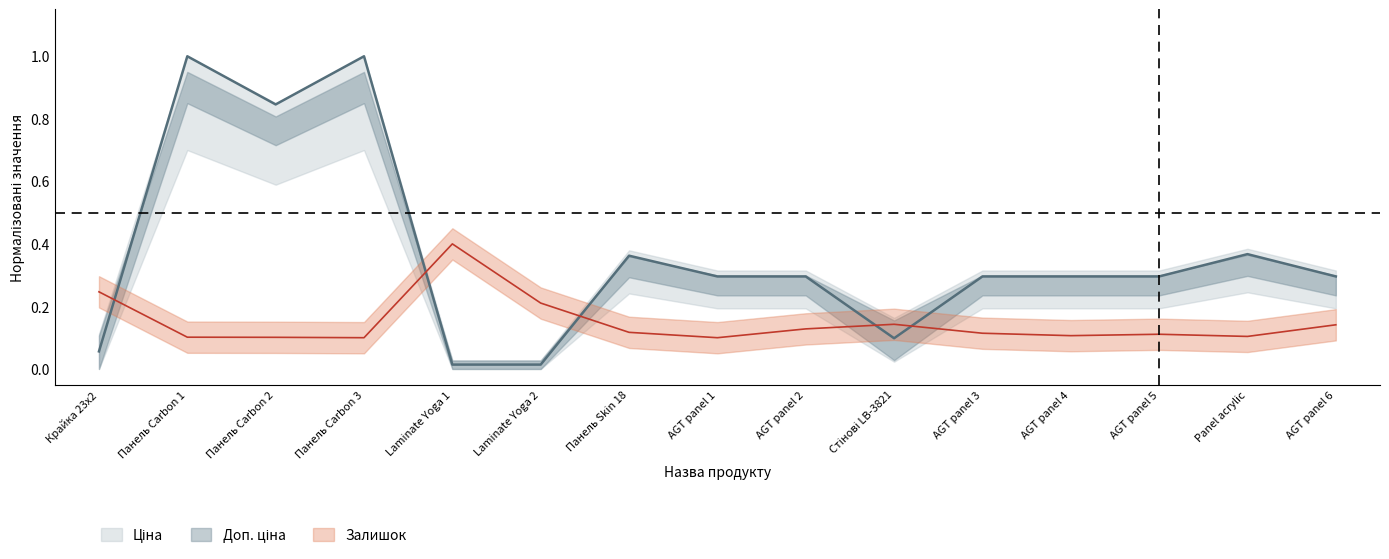

The value of Ціна at AGT panel 1 is 0.5. True or false?

False